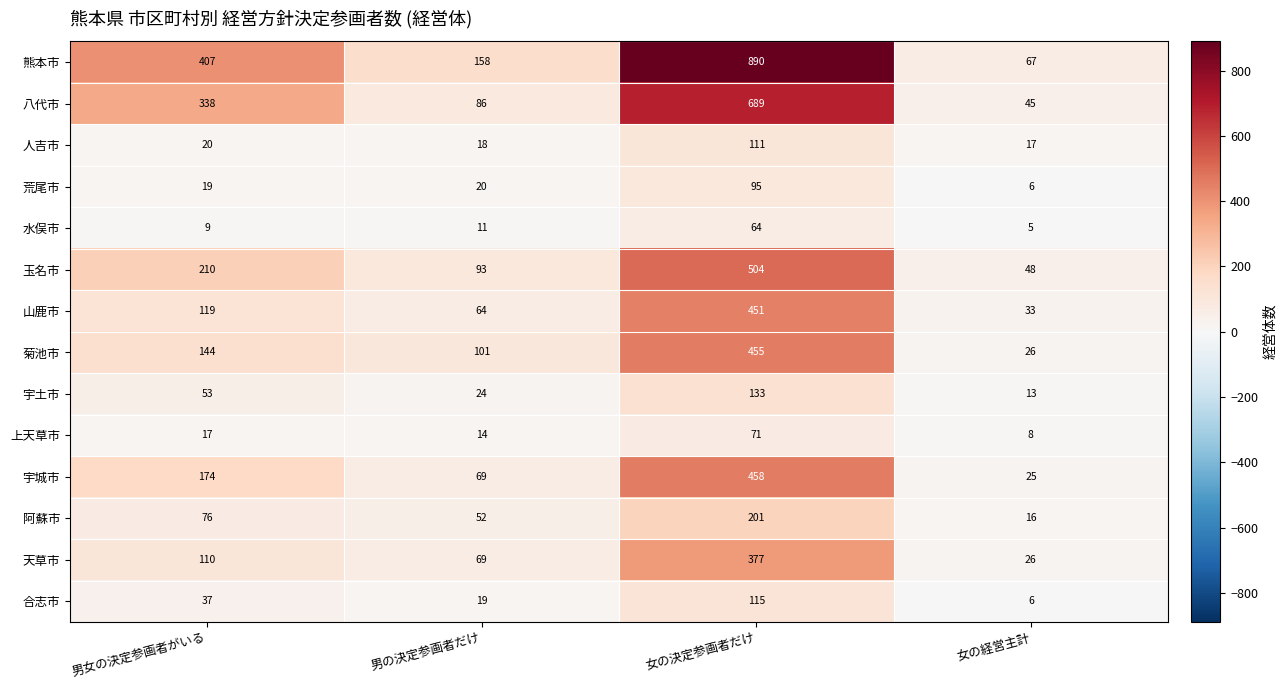

What is the sum of all 合志市 values?

177